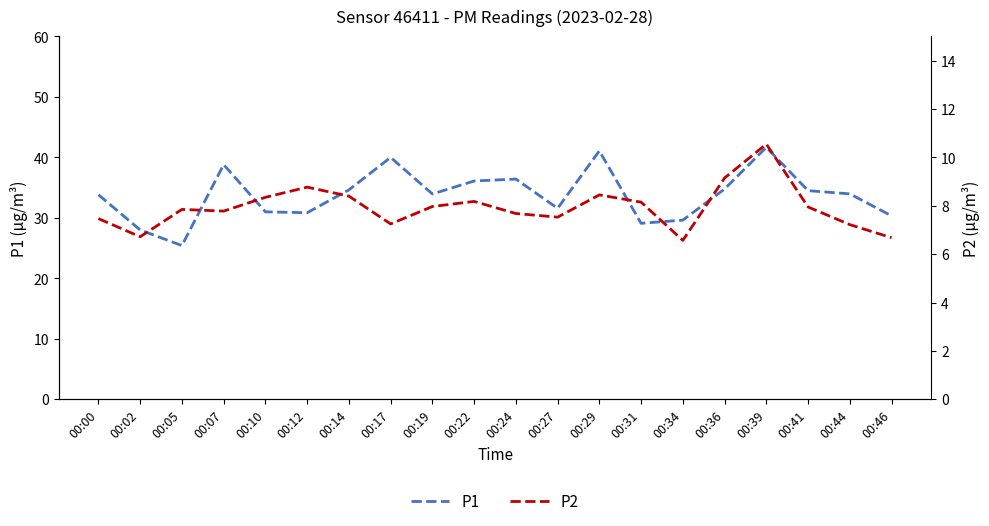

Rank the series by their maximum value, from lowest to highest.

P2, P1